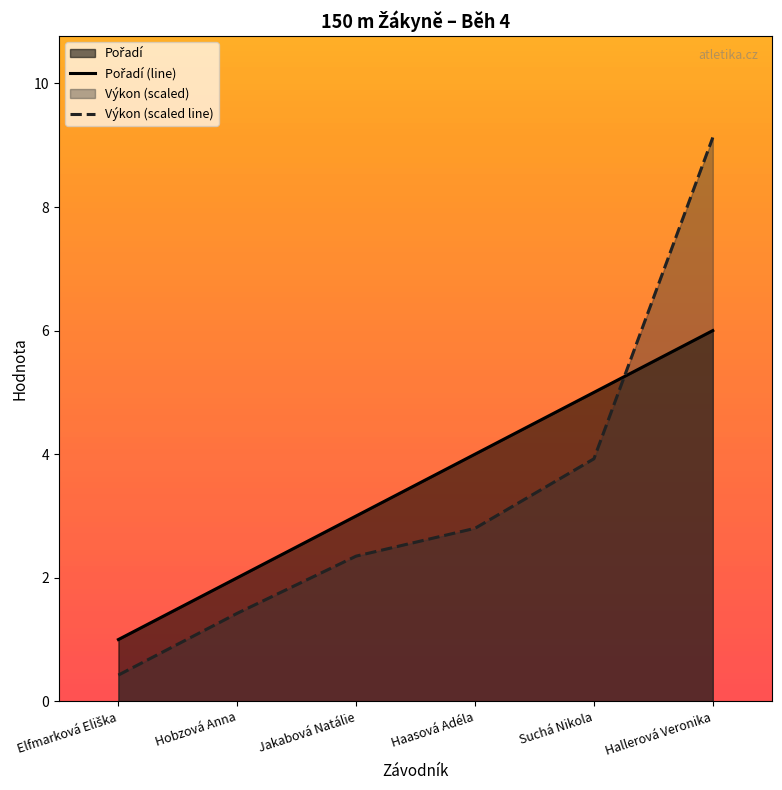

At which label does Výkon (scaled line) first exceed 2?

Jakabová Natálie